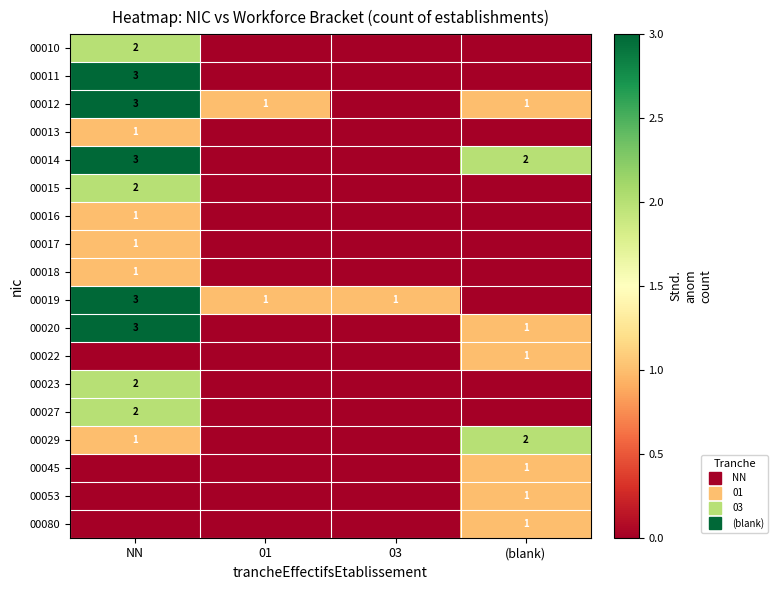

The value of 00018 at (blank) is 1. True or false?

False